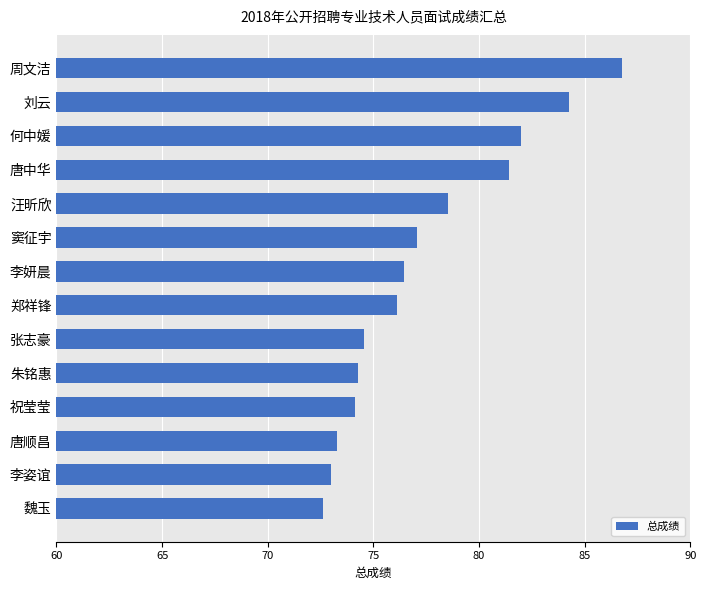

Is it true that the value at 唐顺昌 is 73.3?

True